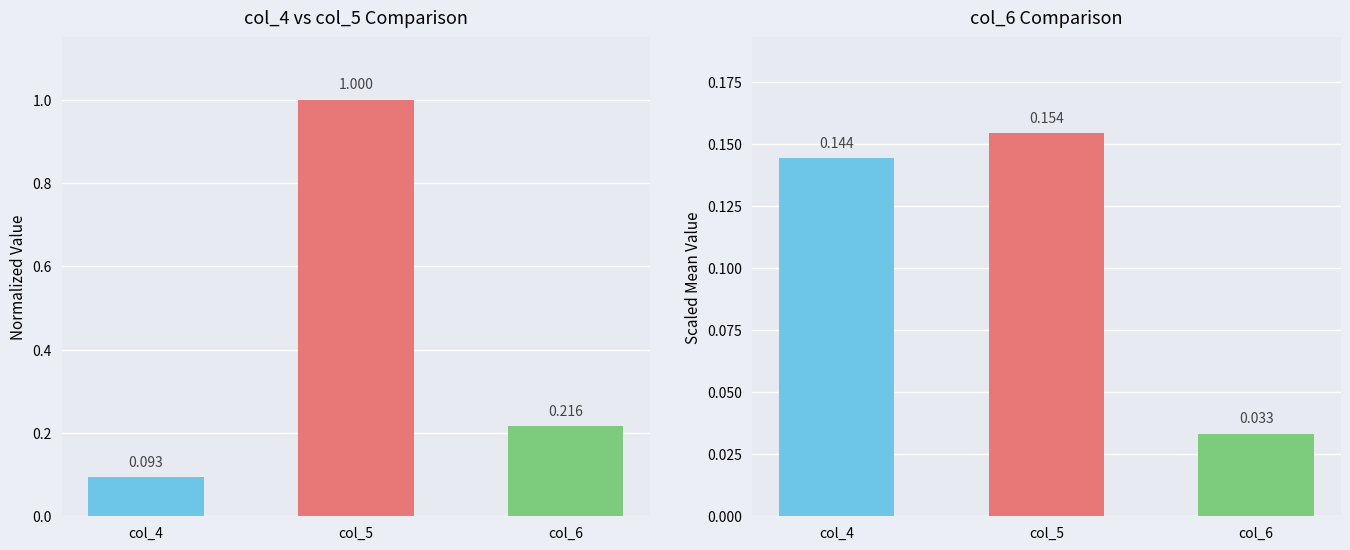

What is the sum of the col_4/col_5/col_6 normalized values at col_6 and col_5?

1.2